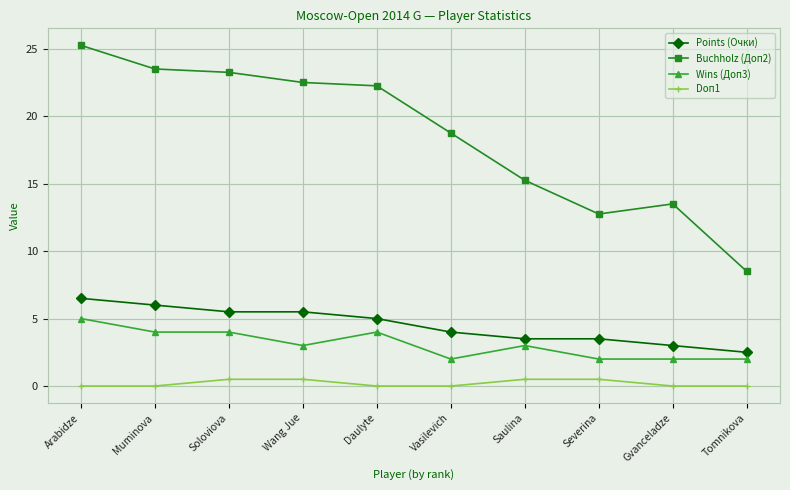

What are all the series names shown in the legend?

Points (Очки), Buchholz (Доп2), Wins (Доп3), Doп1